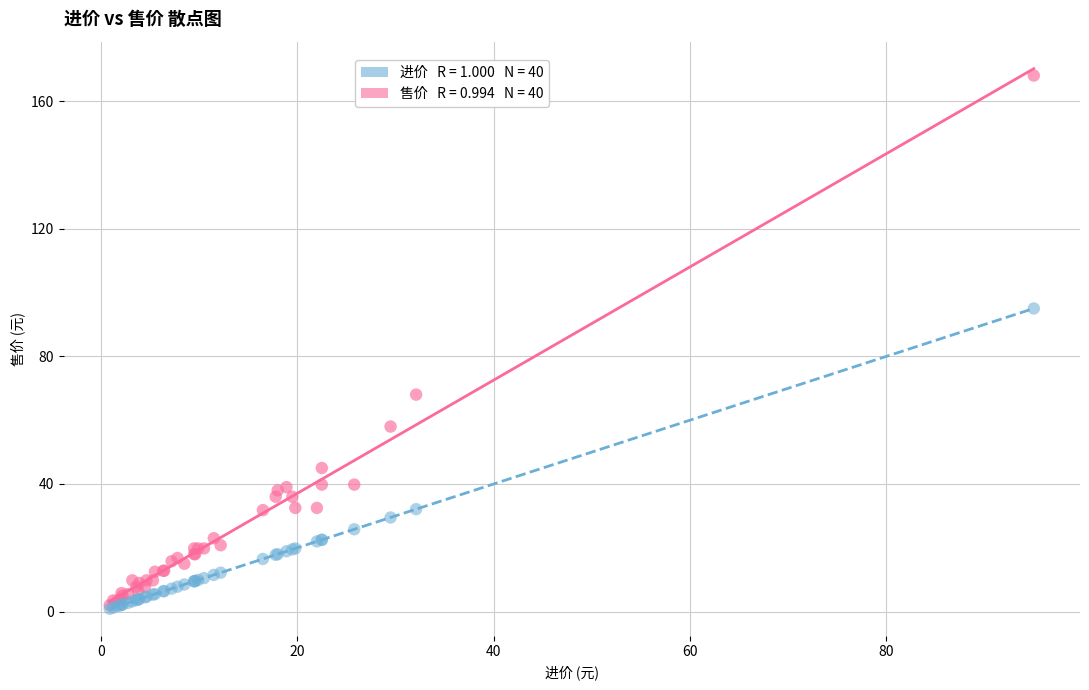

Across all series, what Y value is closest to 84?

95.0